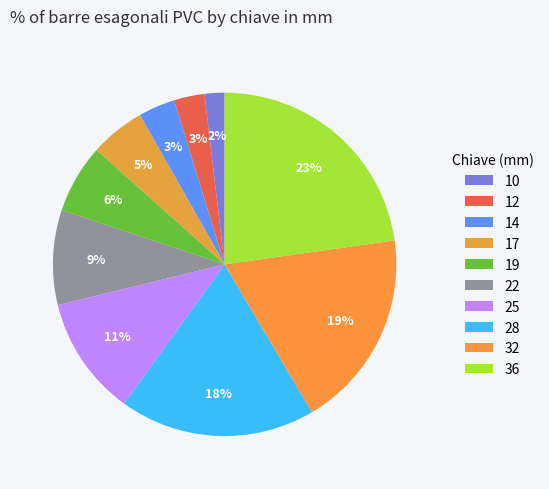

Rank the categories by value from highest to lowest.

36, 32, 28, 25, 22, 19, 17, 14, 12, 10